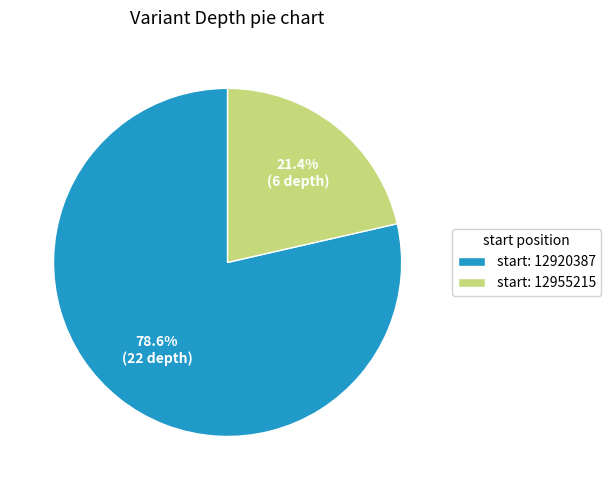

To the nearest percent, what is the difference between the largest and smallest slice percentages?

57%